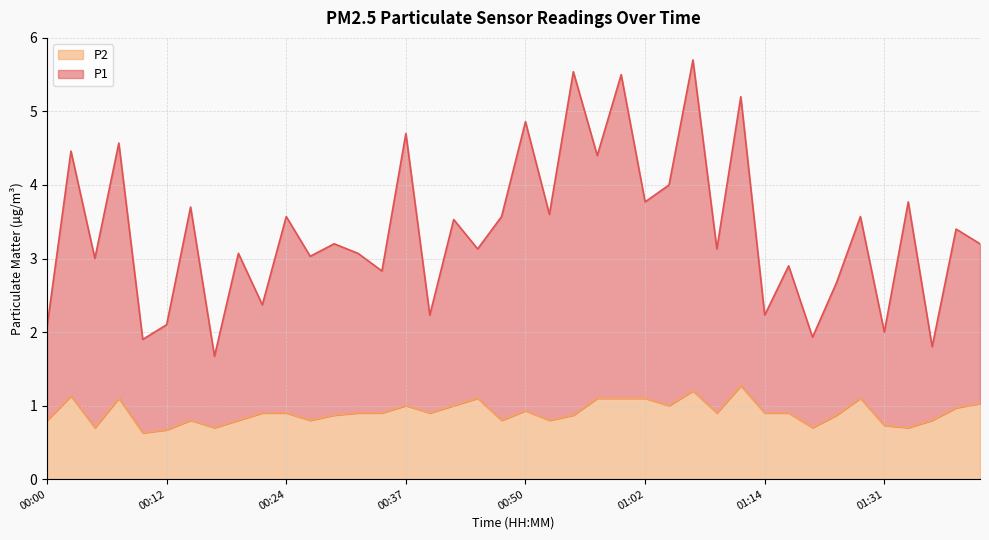

How many interior local peaks does the P1 series have?

17